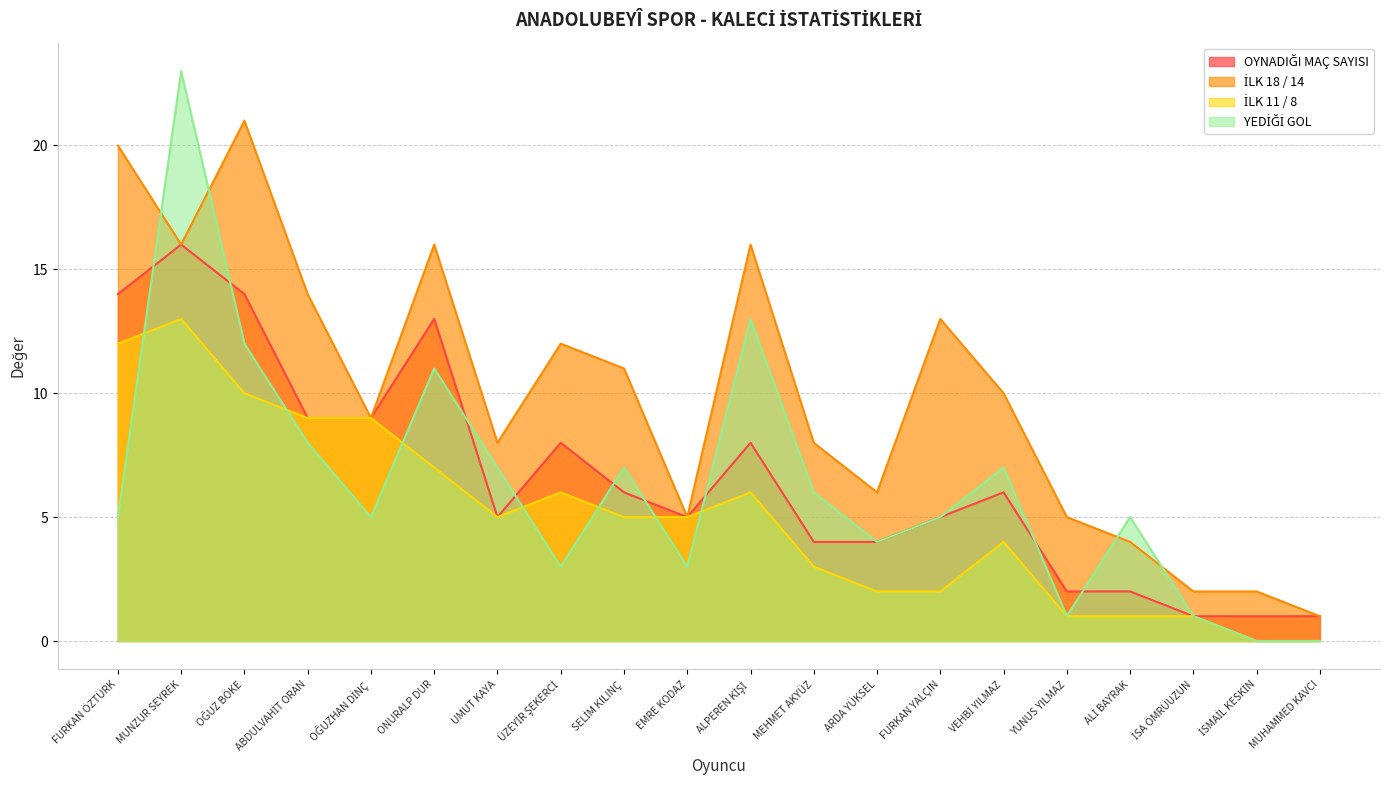

How many distinct data groups are displayed?

4